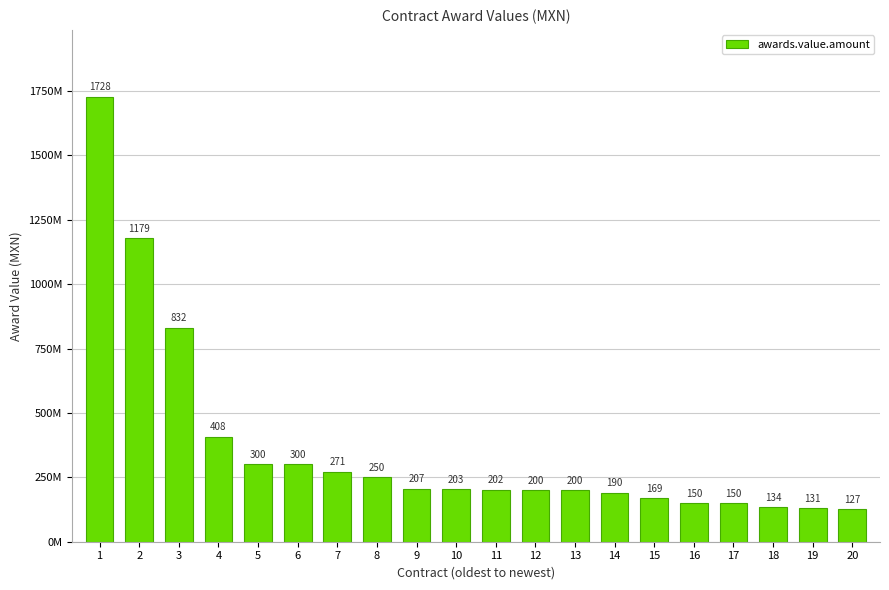

What is the sum of the values at 12 and 16?

350317254